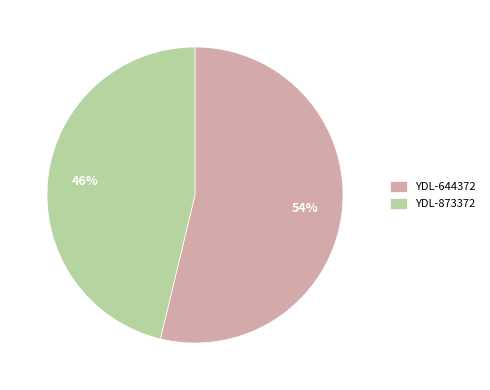

Which category accounts for the majority?

YDL-644372